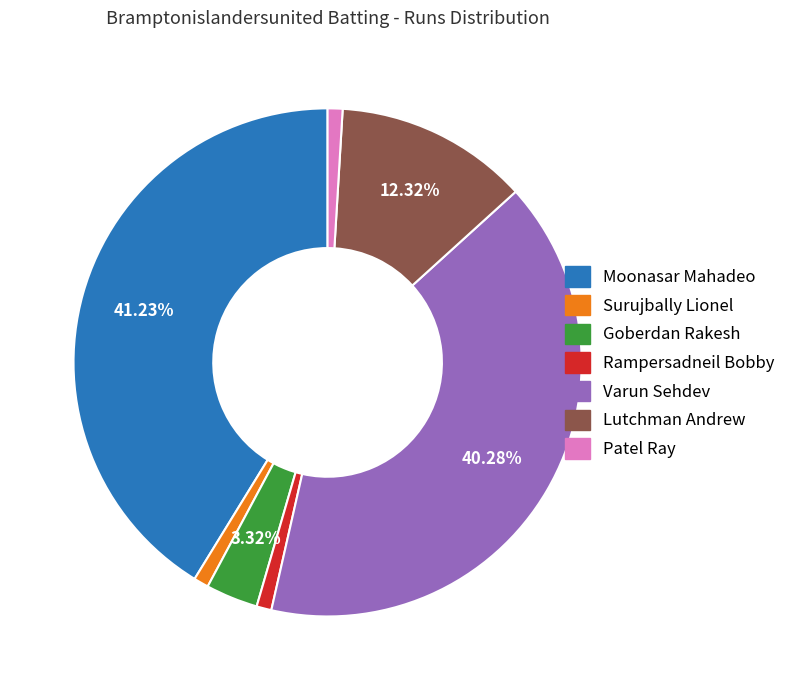

Does any single category account for the majority?

No